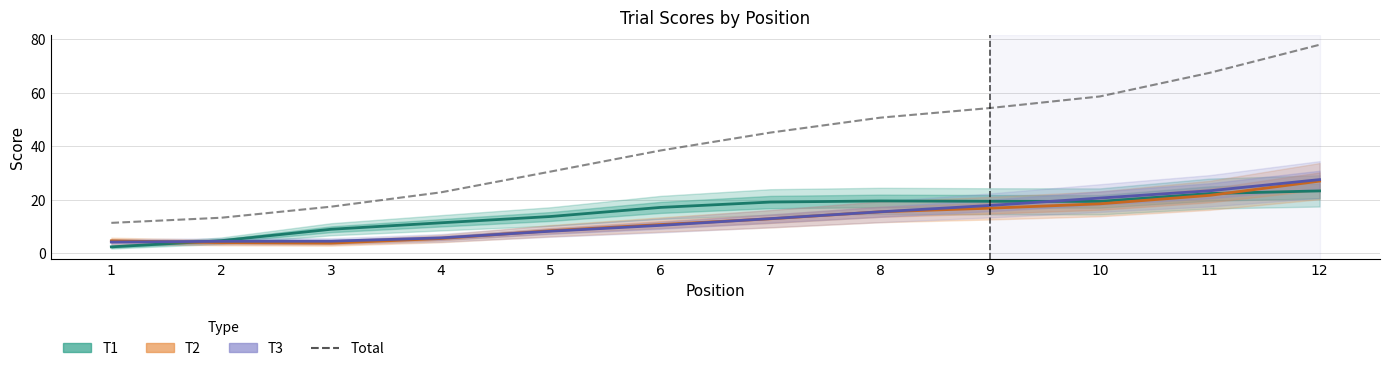

How many values in the T1 series exceed 19?

6